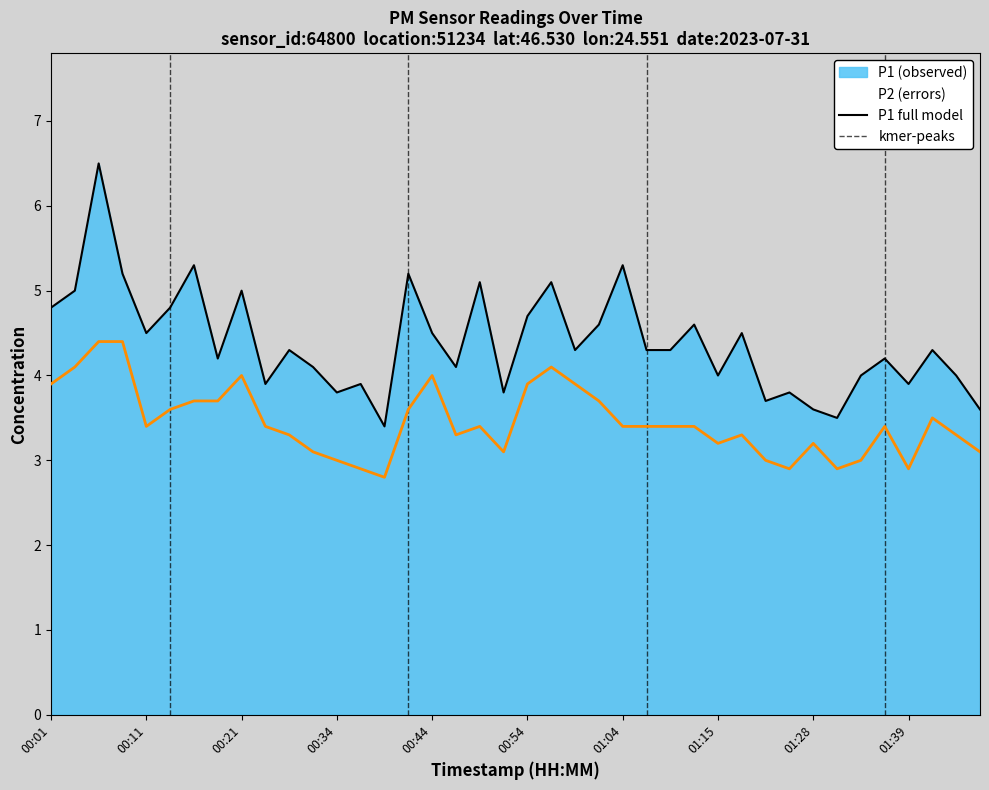

At which label is P2 closest to 3?

00:34